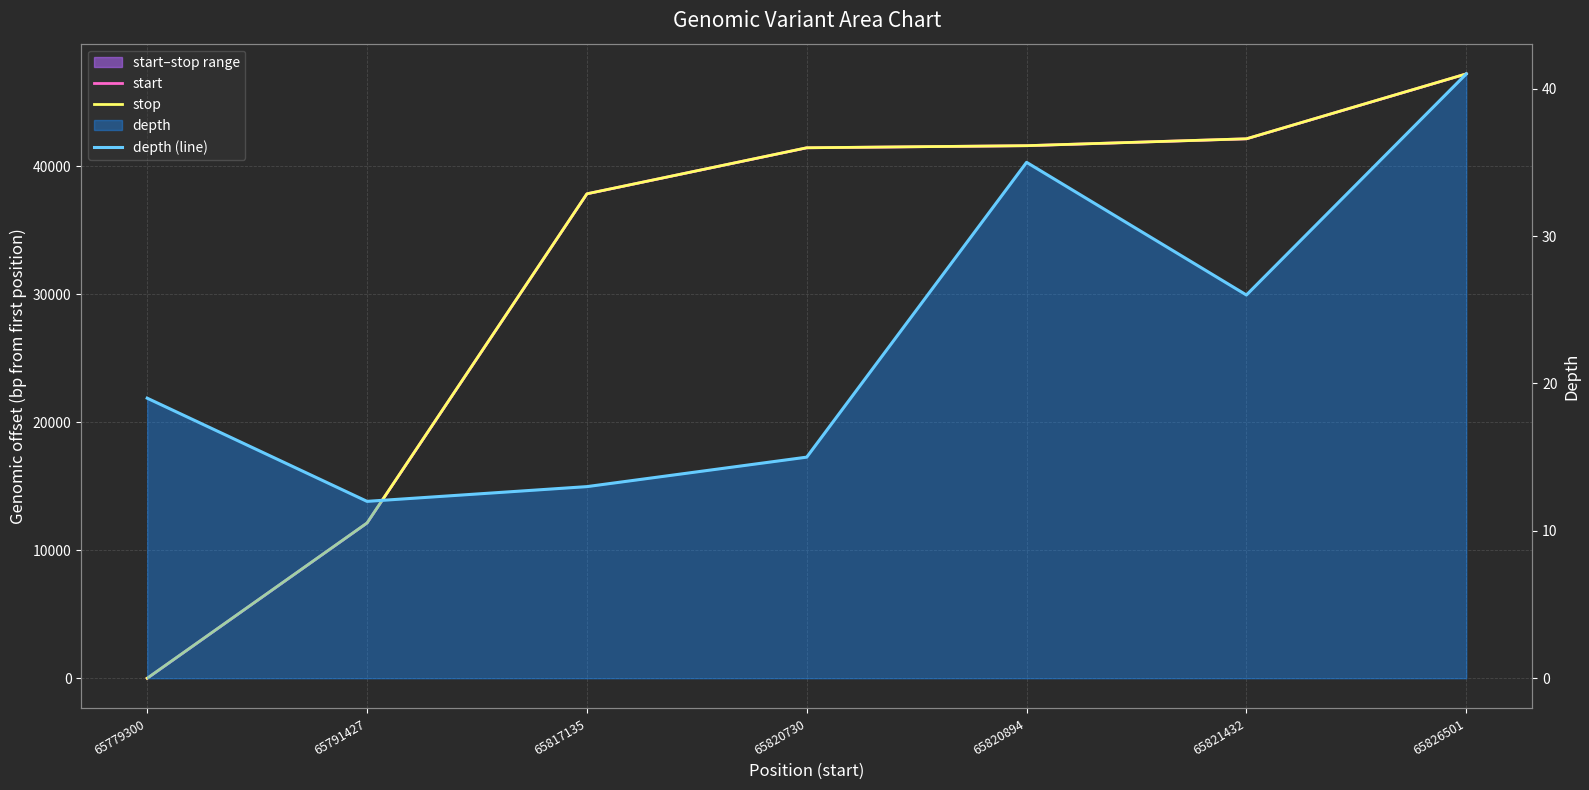

Rank the series at 65820730 from lowest to highest value.

depth (line), start, stop